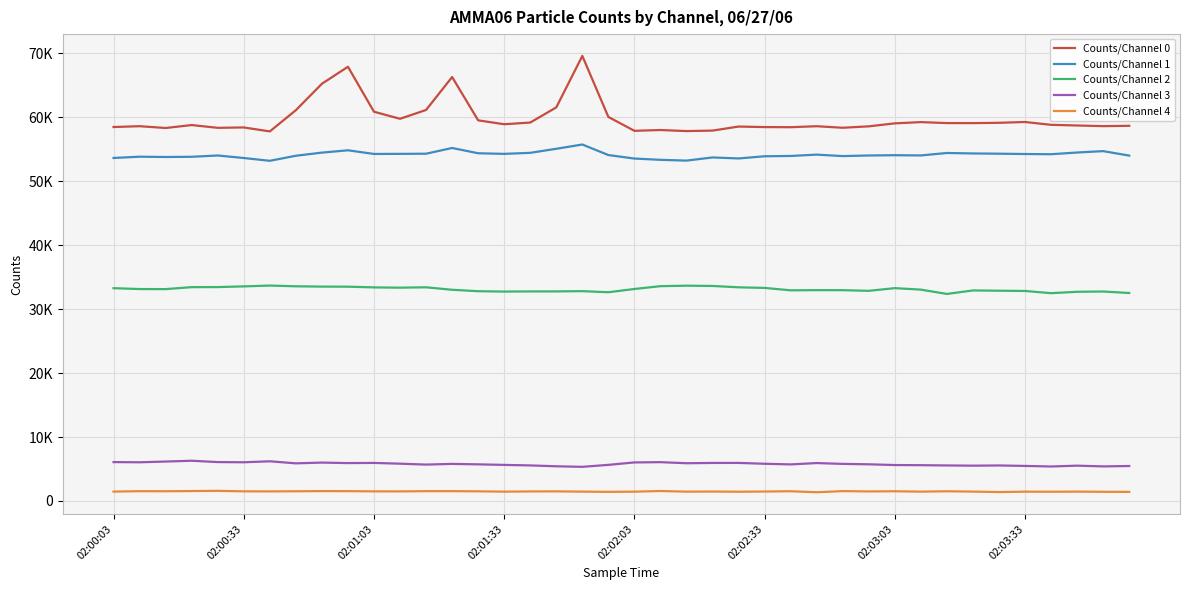

Does the chart display data point markers on the line(s)?

No